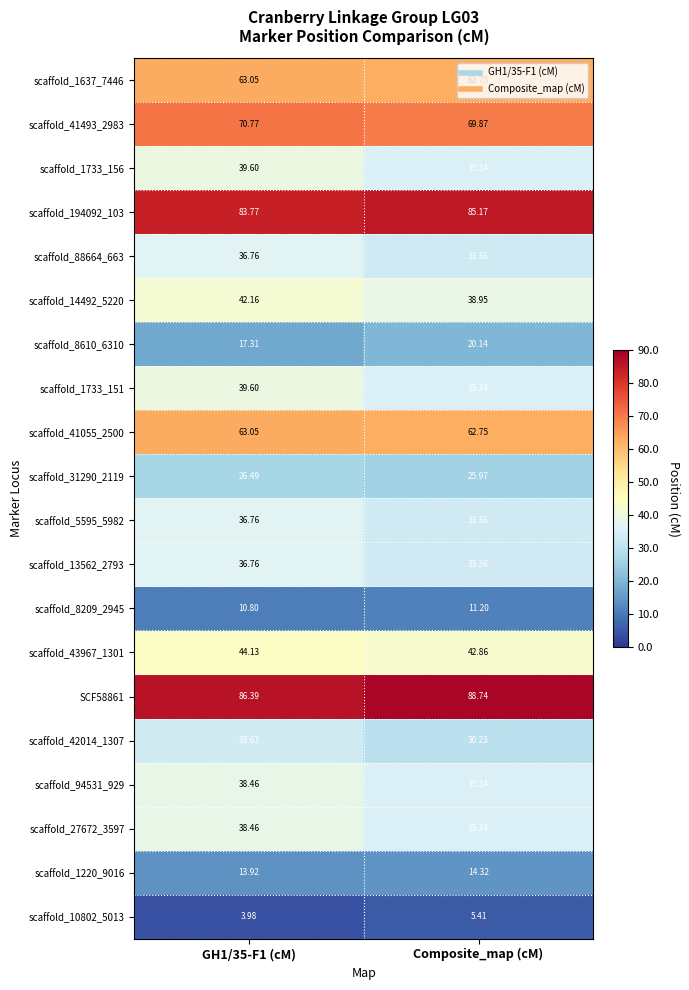

Is the value of scaffold_1733_156 at GH1/35-F1 (cM) greater than the value of scaffold_8610_6310 at GH1/35-F1 (cM)?

Yes